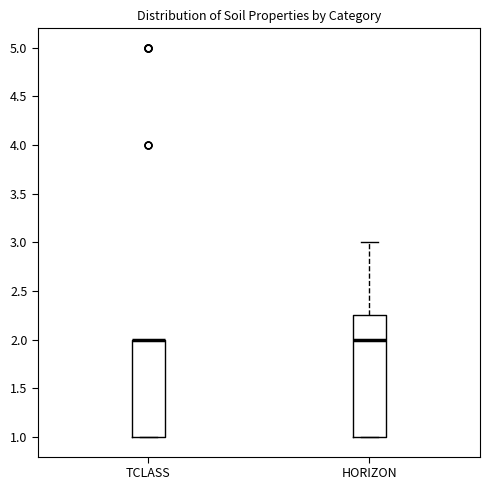

Reading left to right, read every box against the y-axis: the position of its median line, the range the box covers, and the ends of its whiskers. The values are not printed on the chart, so give them approximately, as read against the axis.

TCLASS: median 2.00 (drawn on the box's upper edge), box 1.00 to 2.00, whiskers 1.00 to 2.00
HORIZON: median 2.00, box 1.00 to 2.25, whiskers 1.00 to 3.00